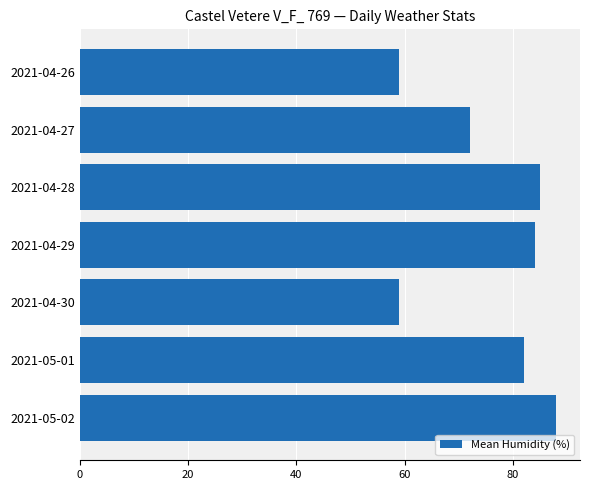

What is the value of the 3rd bar from the top?

85